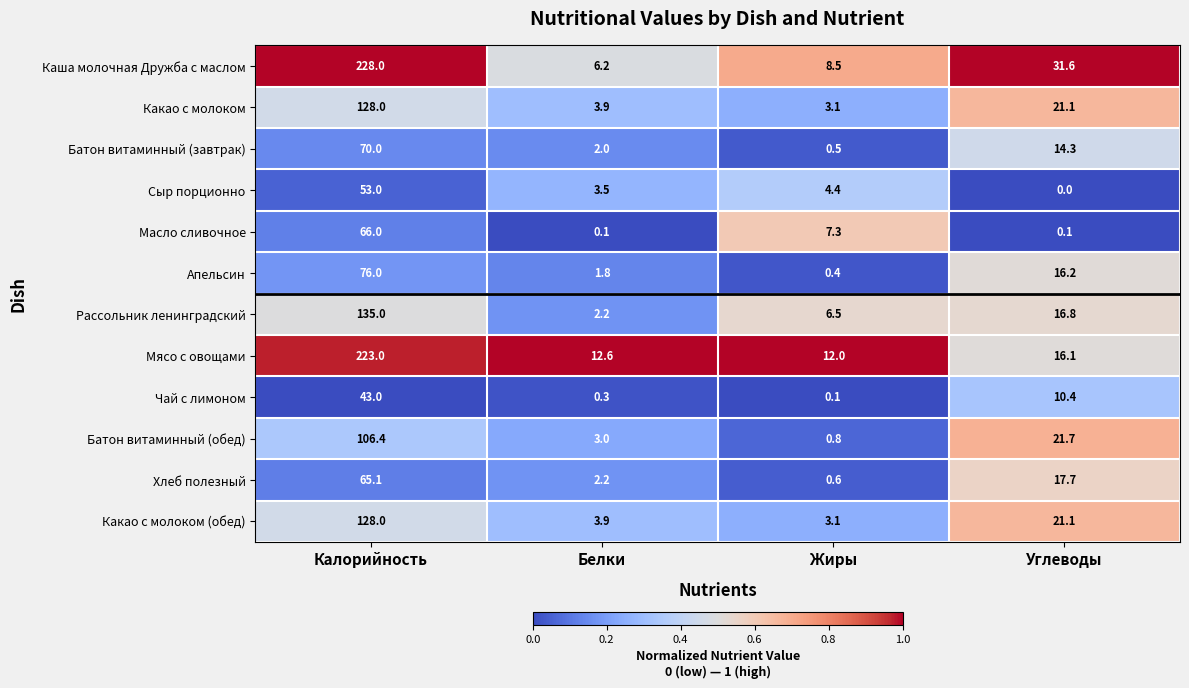

What is the difference between the maximum and minimum values in the Хлеб полезный series?

64.5